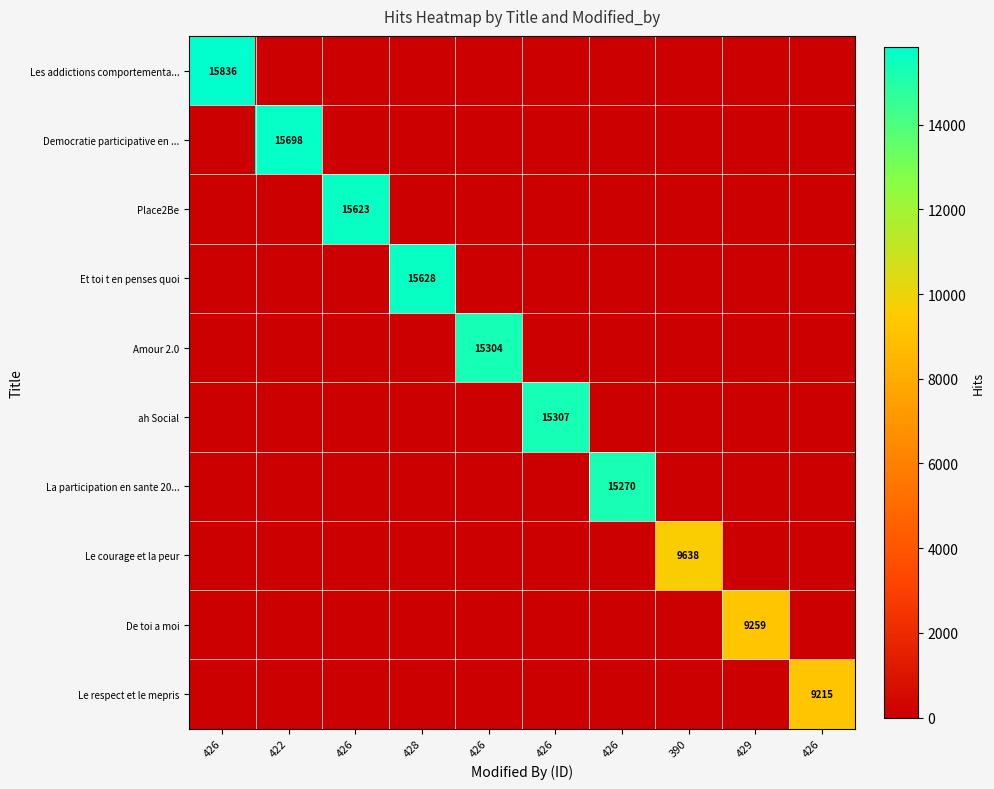

How many data points does each series have?

10